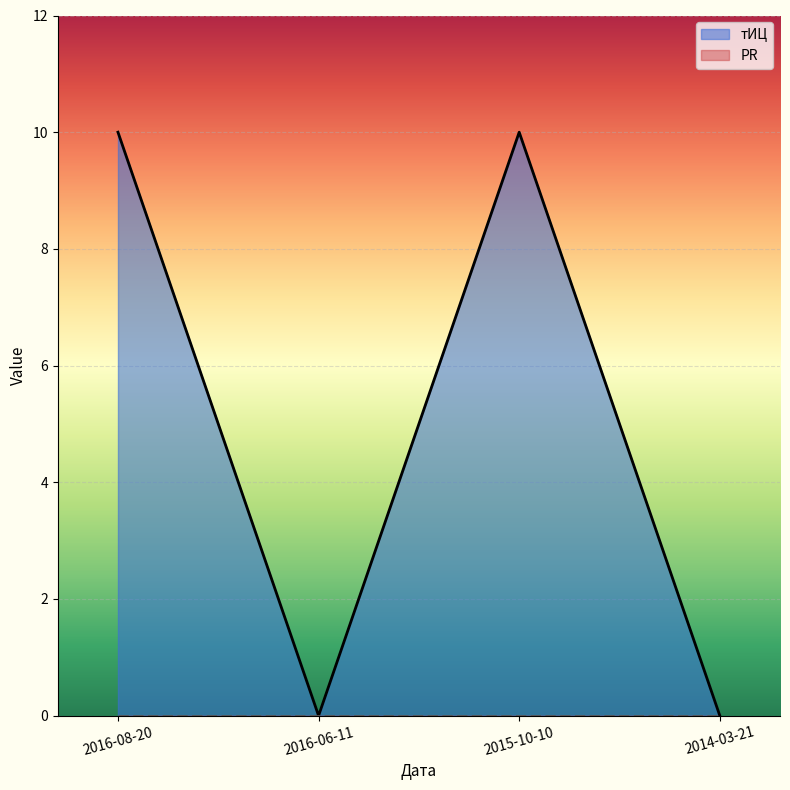

Which label corresponds to the largest value in the chart?

2016-08-20